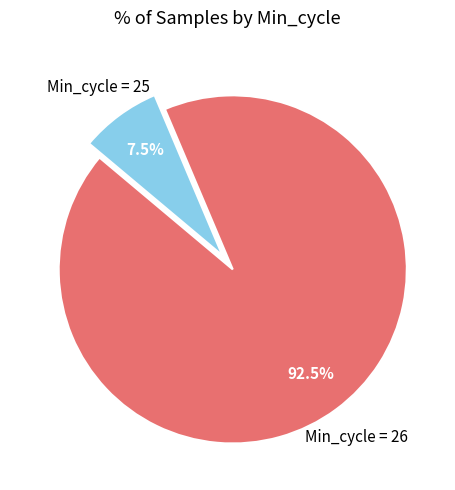

Is there any slice that represents more than half of the pie?

Yes